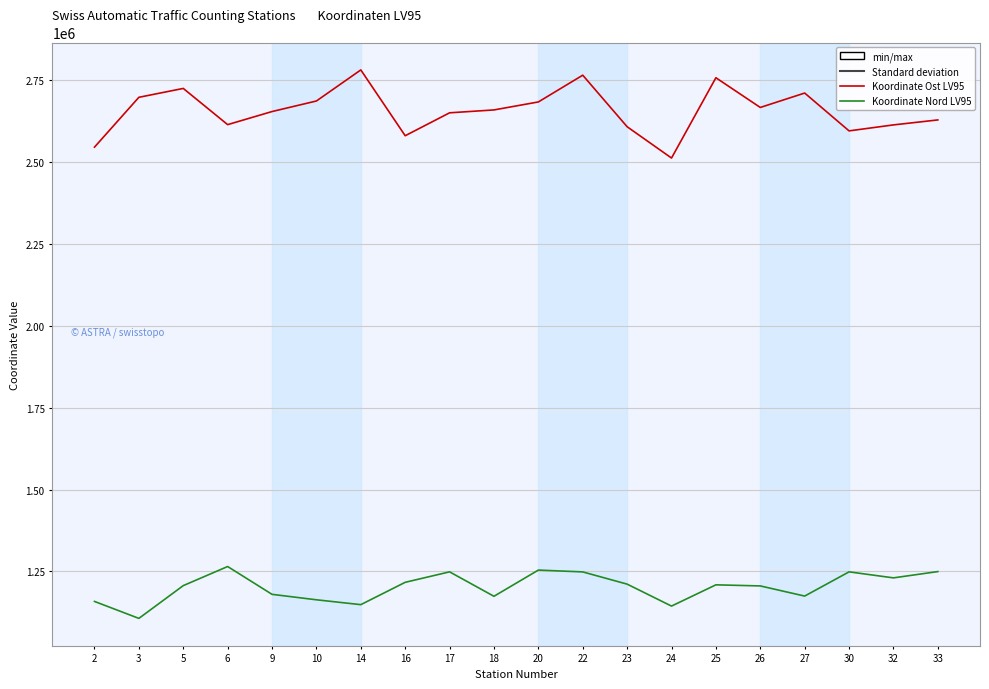

Which series has the widest spread of values?

Koordinate Ost LV95